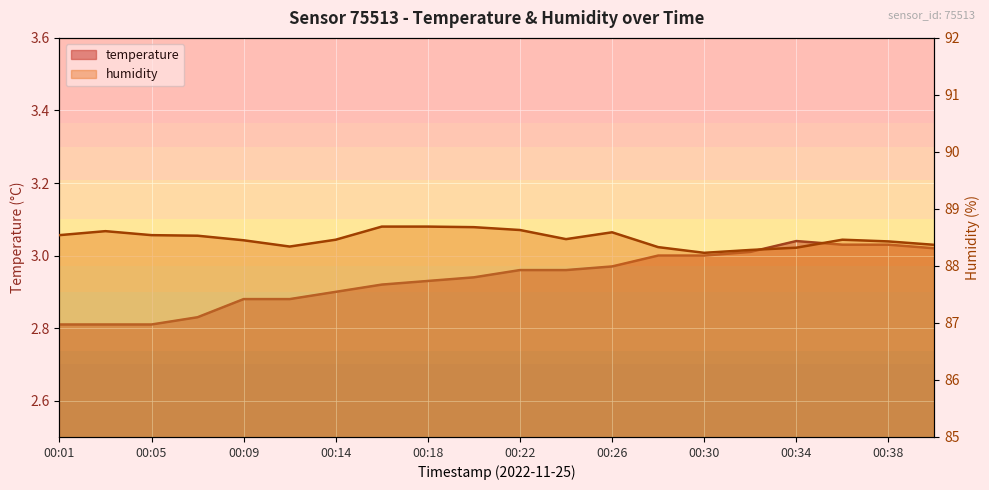

What is the value of the temperature point at the 13th from the left?

3.0